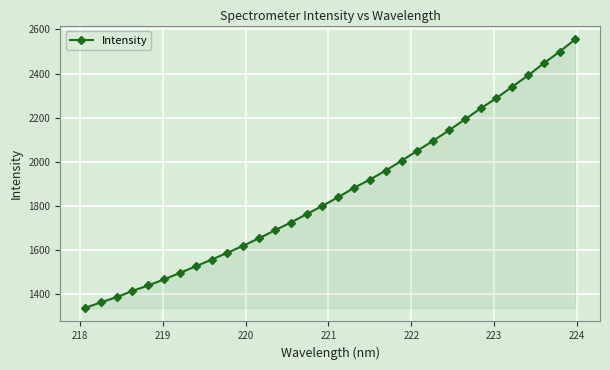

What is the sum of all values?

59689.5